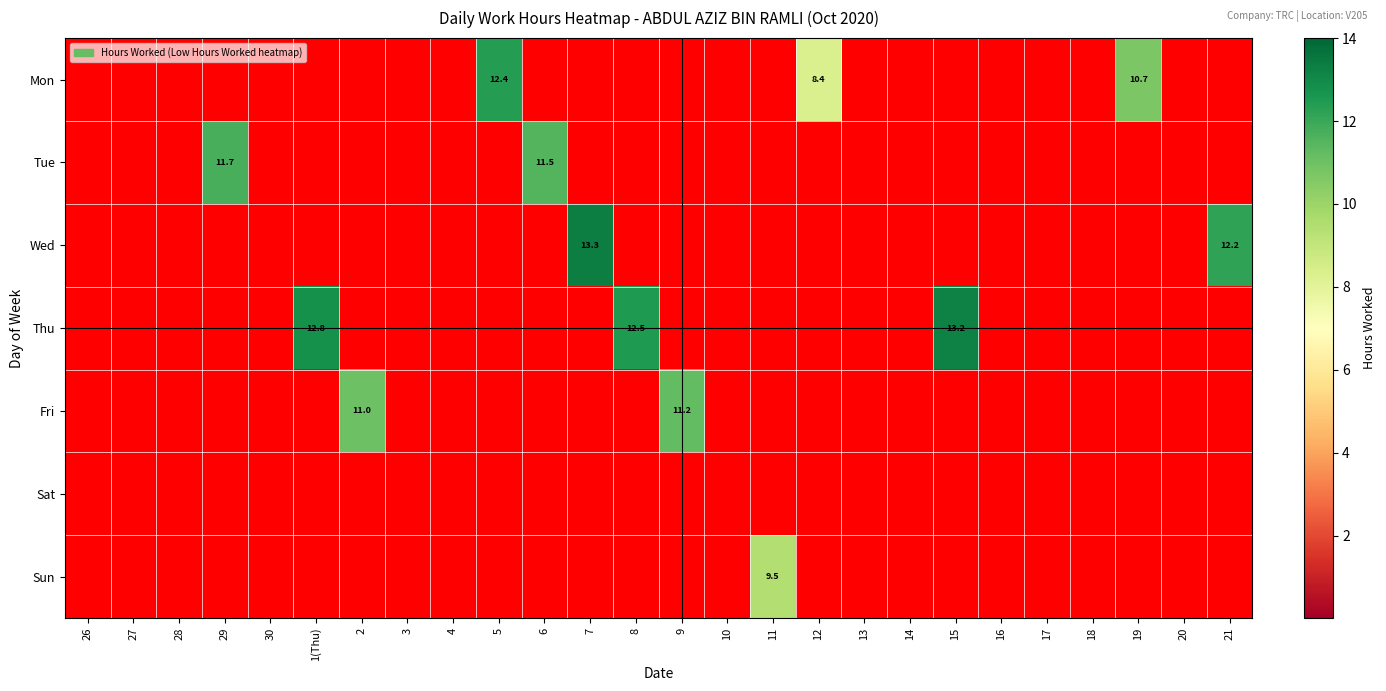

At which category does the chart reach its peak across all series?

7